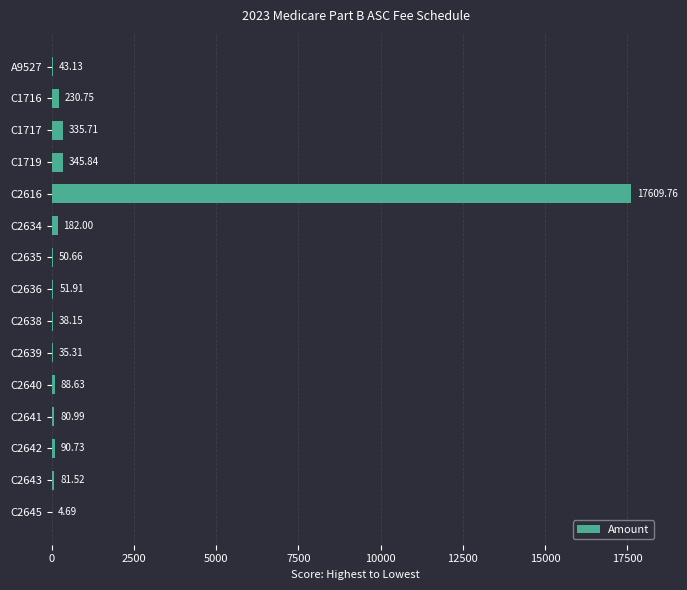

Approximately how many times larger is the value at C2638 compared to C2640?

0.4